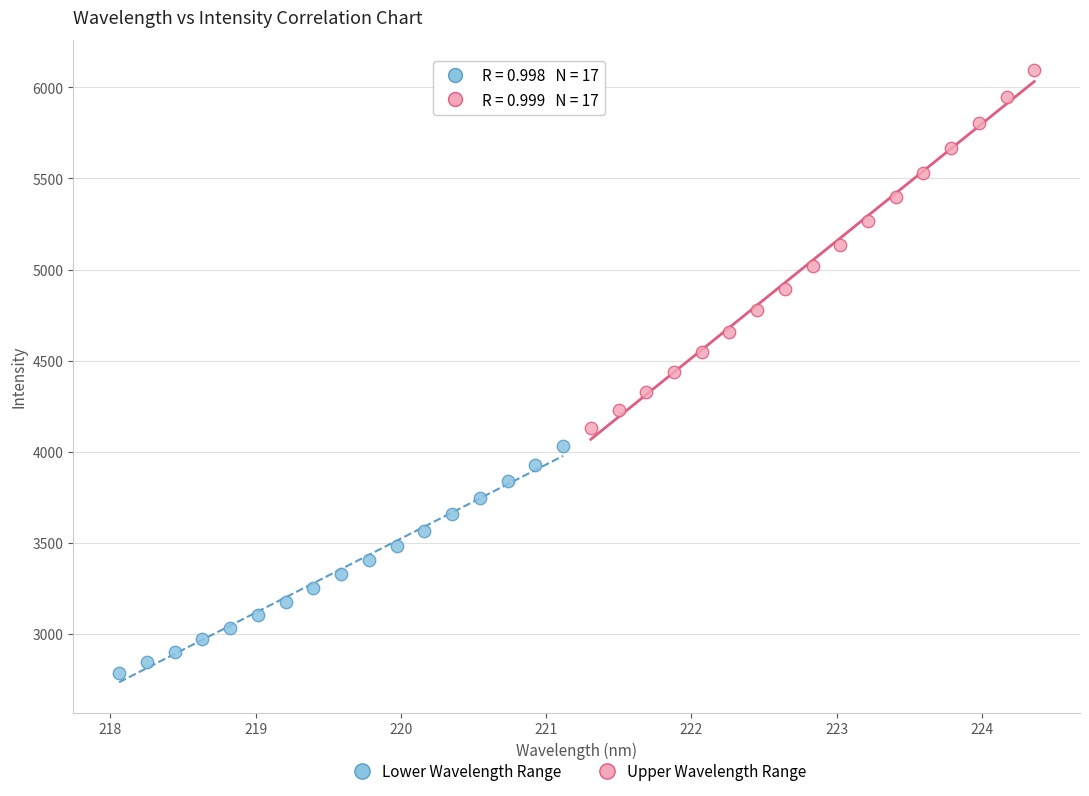

Which series has the largest Y range (max minus min)?

Upper Wavelength Range